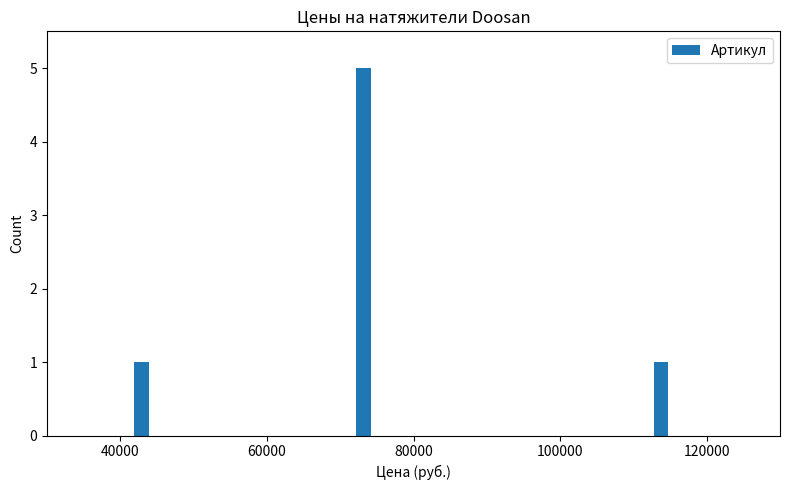

What is the greatest value displayed?

5